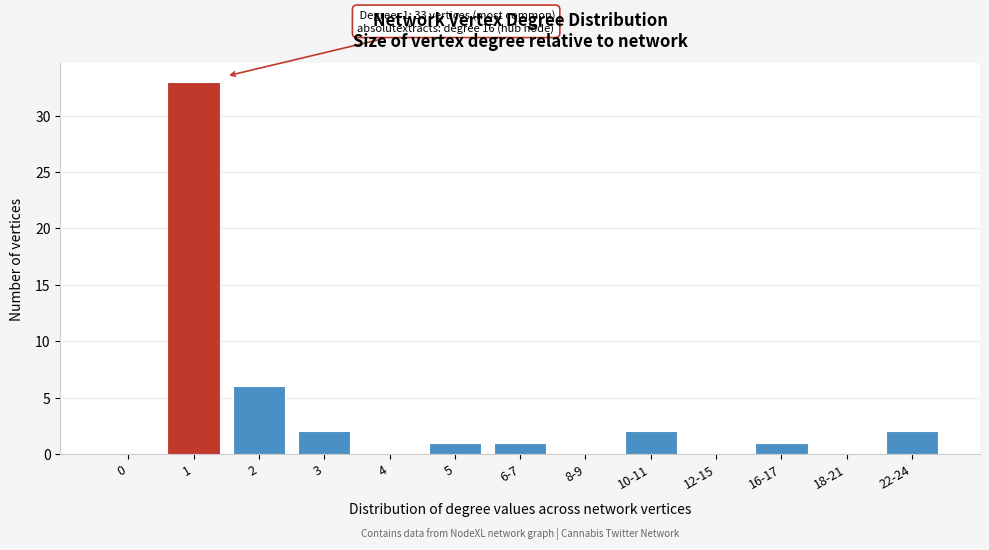

Reading right to left, what are all the values shown in this chart?

22-24=2	18-21=0	16-17=1	12-15=0	10-11=2	8-9=0	6-7=1	5=1	4=0	3=2	2=6	1=33	0=0